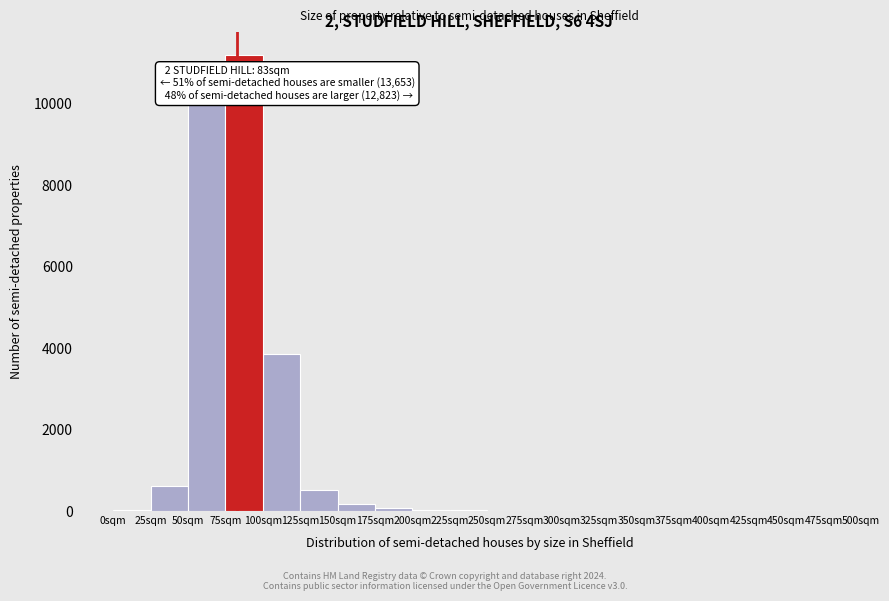

Which range on the x-axis has the tallest bar?

75 to 100